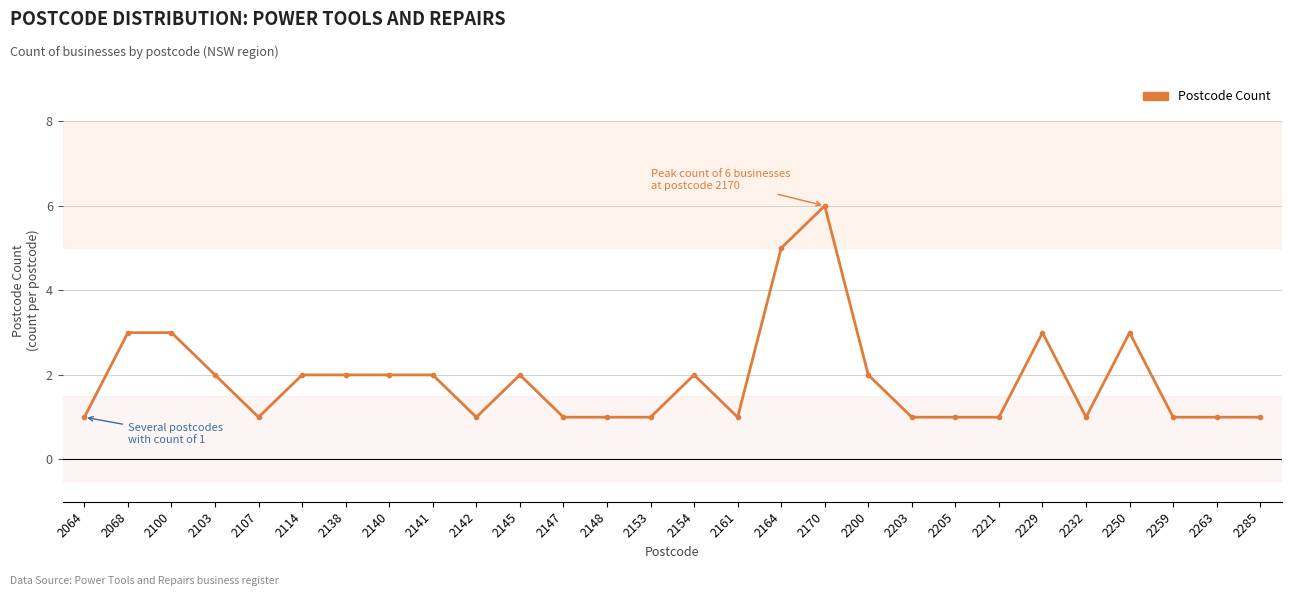

How many data points are less than 2?

14